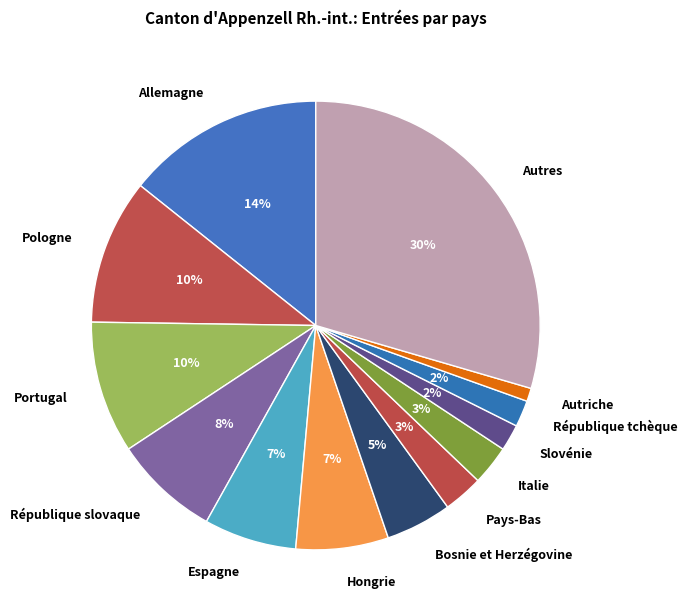

What percentage is the Pologne slice, to the nearest percent?

10%